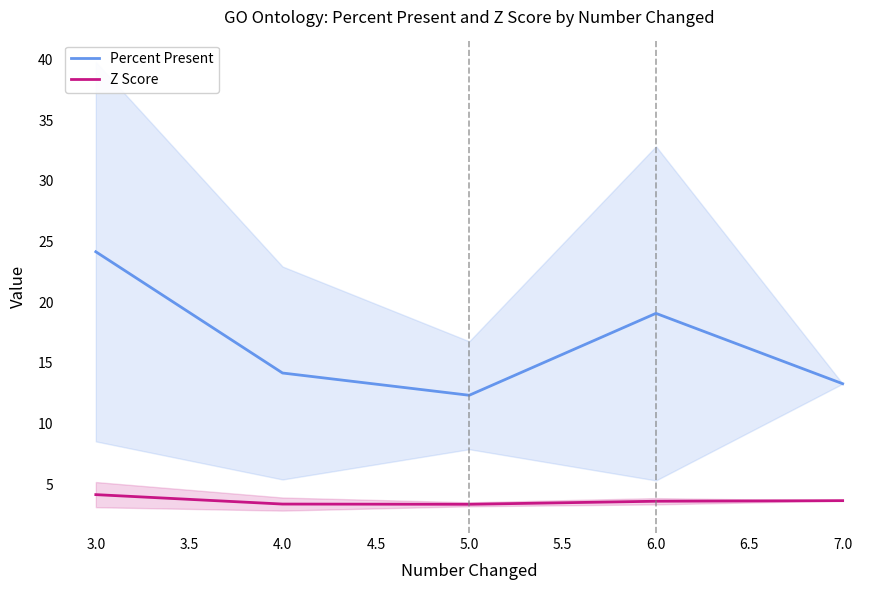

At how many categories does at least one series exceed 12?

5